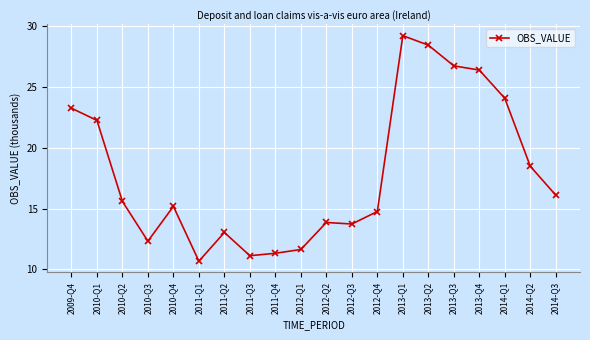

The value at 2014-Q2 is 4.0. True or false?

False